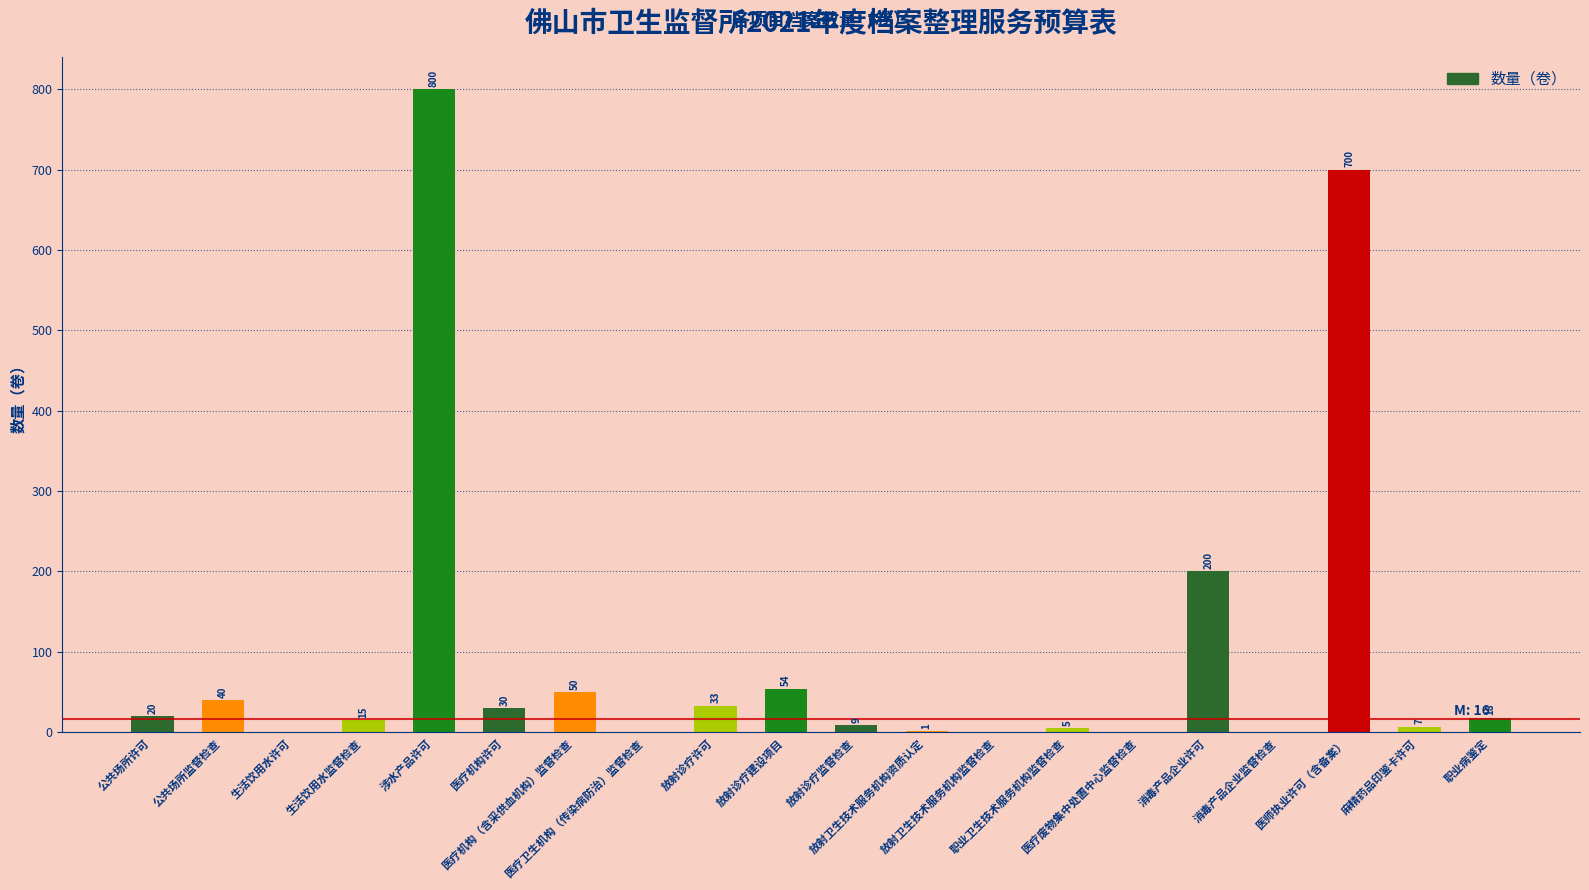

Reading left to right, list all the values displayed in this chart.

公共场所许可=20	公共场所监督检查=40	生活饮用水许可=0	生活饮用水监督检查=15	涉水产品许可=800	医疗机构许可=30	医疗机构（含采供血机构）监督检查=50	医疗卫生机构（传染病防治）监督检查=0	放射诊疗许可=33	放射诊疗建设项目=54	放射诊疗监督检查=9	放射卫生技术服务机构资质认定=1	放射卫生技术服务机构监督检查=0	职业卫生技术服务机构监督检查=5	医疗废物集中处置中心监督检查=0	消毒产品企业许可=200	消毒产品企业监督检查=0	医师执业许可（含备案）=700	麻精药品印鉴卡许可=7	职业病鉴定=18